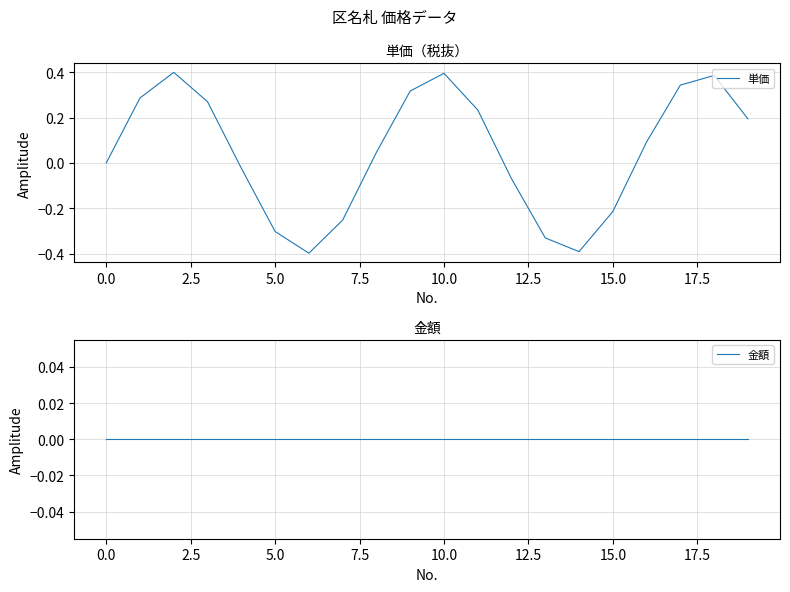

What is the greatest value displayed?

0.4